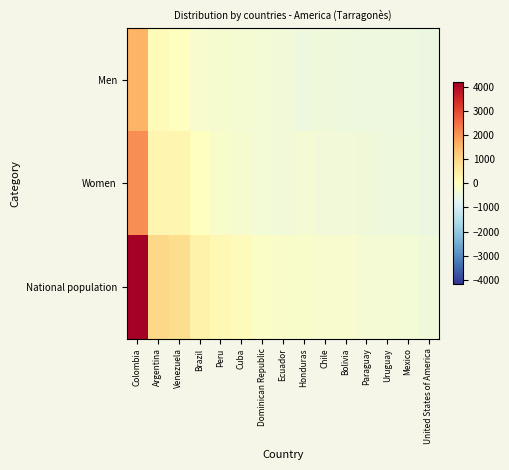

Reading left to right, list all the values displayed in this chart.

Men: Colombia=1534.6	Argentina=127.6	Venezuela=17.6	Brazil=-220.4	Peru=-235.4	Cuba=-267.4	Dominican Republic=-351.4	Ecuador=-360.4	Honduras=-474.4	Chile=-415.4	Bolivia=-442.4	Paraguay=-482.4	Uruguay=-457.4	Mexico=-484.4	United States of America=-491.4
Women: Colombia=2056.6	Argentina=259.6	Venezuela=245.6	Brazil=23.6	Peru=-173.4	Cuba=-248.4	Dominican Republic=-346.4	Ecuador=-372.4	Honduras=-303.4	Chile=-374.4	Bolivia=-362.4	Paraguay=-399.4	Uruguay=-444.4	Mexico=-455.4	United States of America=-493.4
National population: Colombia=4176.6	Argentina=972.6	Venezuela=848.6	Brazil=388.6	Peru=176.6	Cuba=69.6	Dominican Republic=-112.4	Ecuador=-147.4	Honduras=-192.4	Chile=-204.4	Bolivia=-219.4	Paraguay=-296.4	Uruguay=-316.4	Mexico=-354.4	United States of America=-399.4